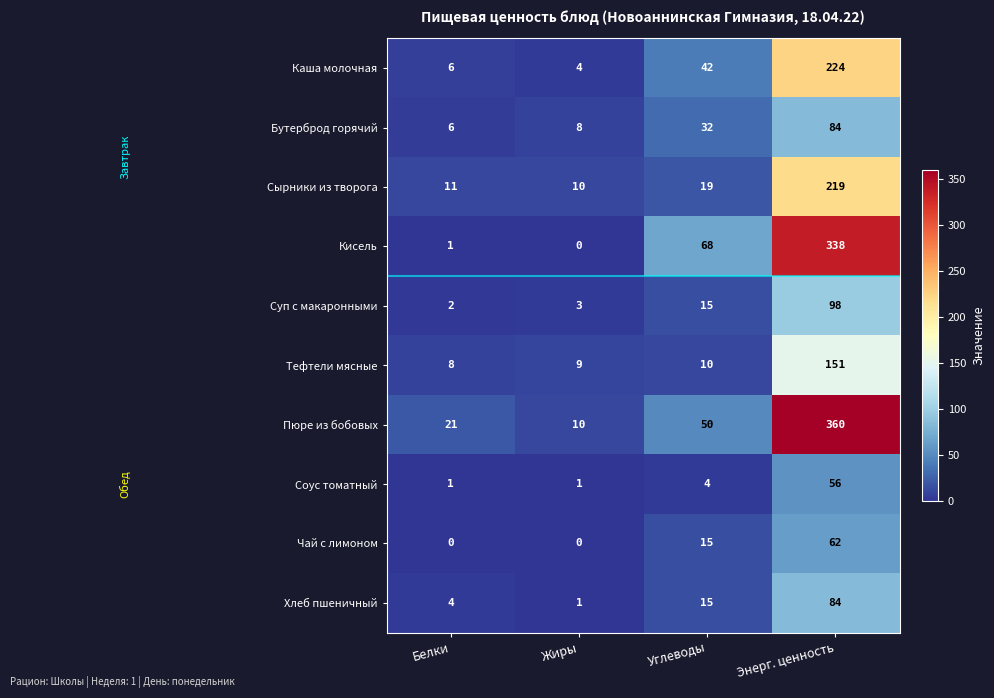

Between Жиры and Энерг. ценность, which series saw the biggest shift?

Пюре из бобовых